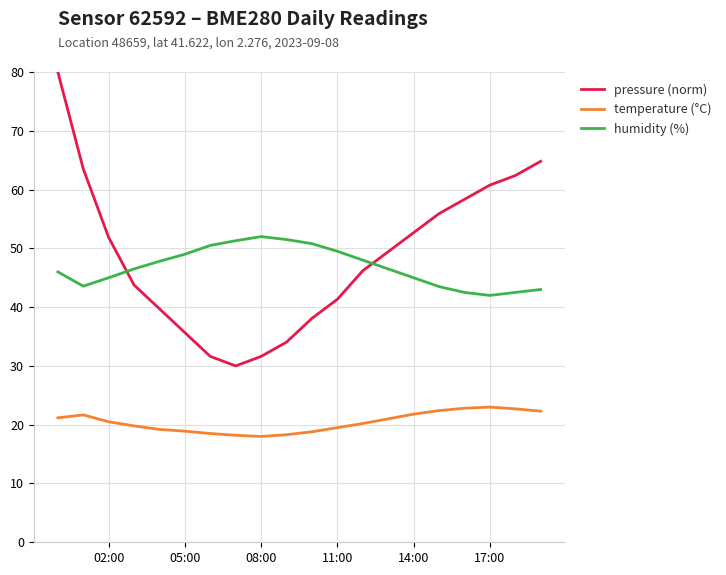

At how many categories does at least one series exceed 36?

20